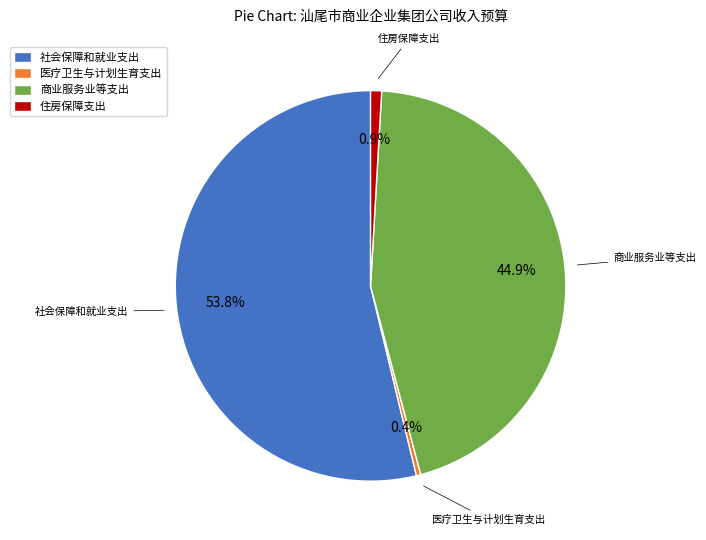

True or false: 商业服务业等支出 accounts for 45% of the total.

True